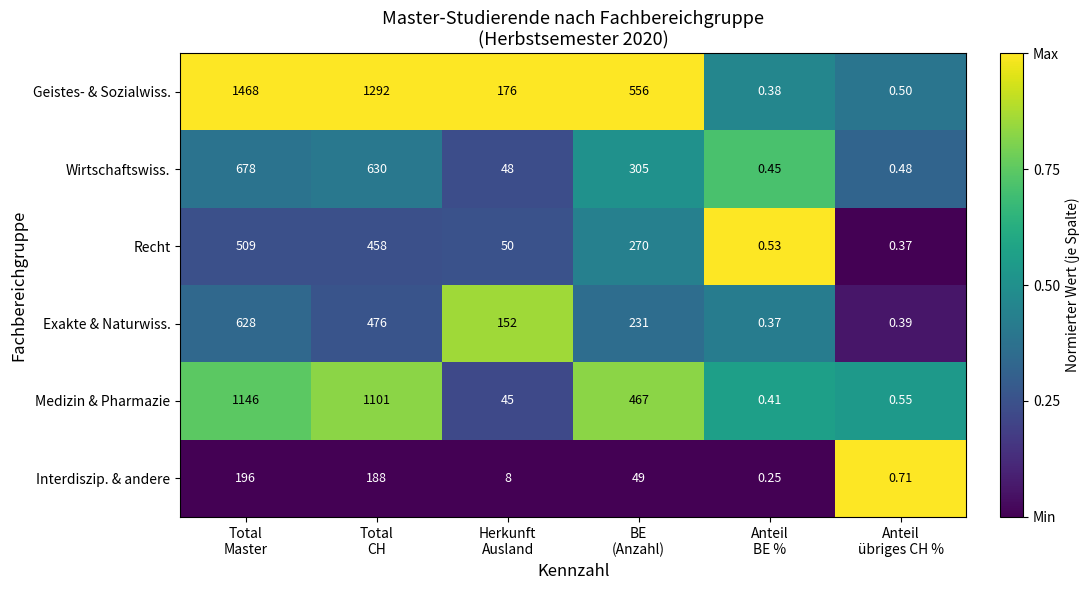

Which series has the largest range (max minus min)?

Geistes- & Sozialwiss.